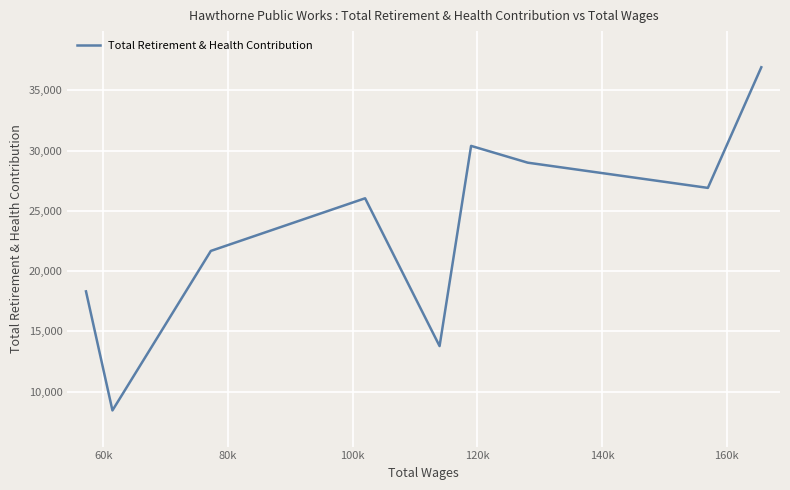

What is the average value?

23497